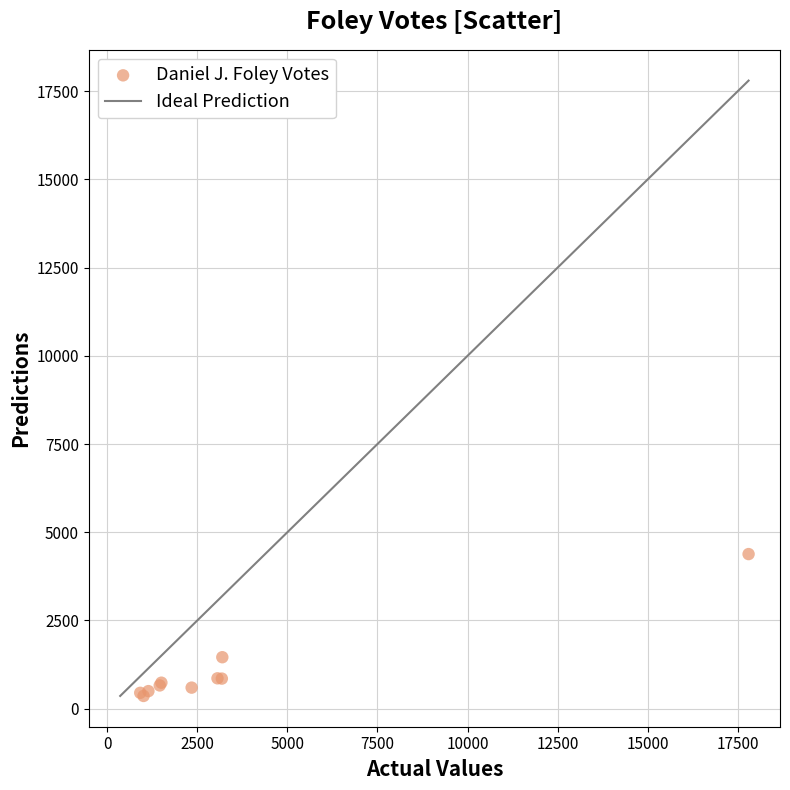

What Y value in the scatter plot is closest to 2371?

1459